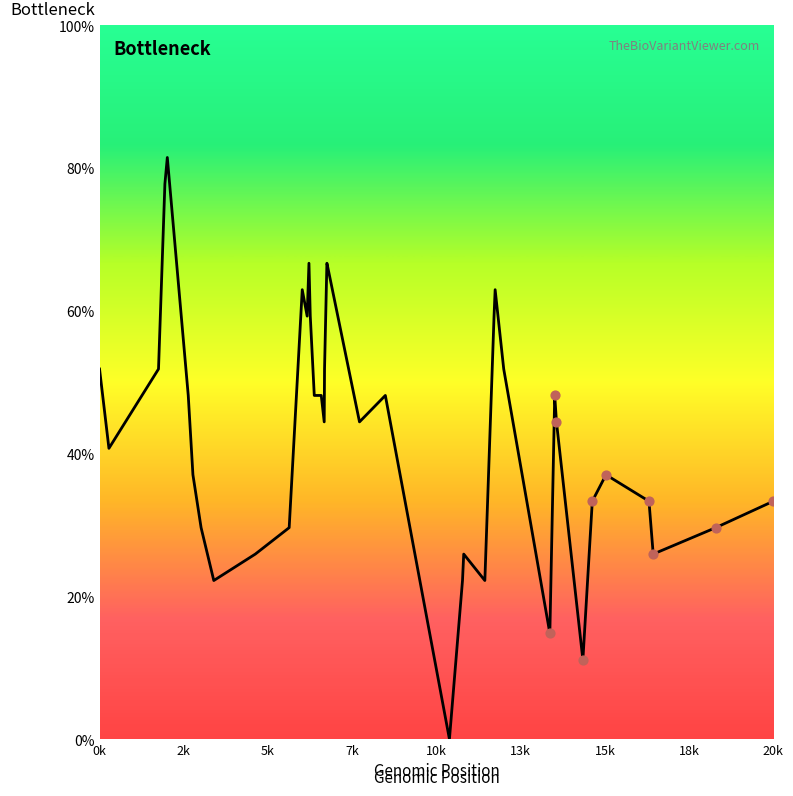

What is the greatest value displayed?

81.5